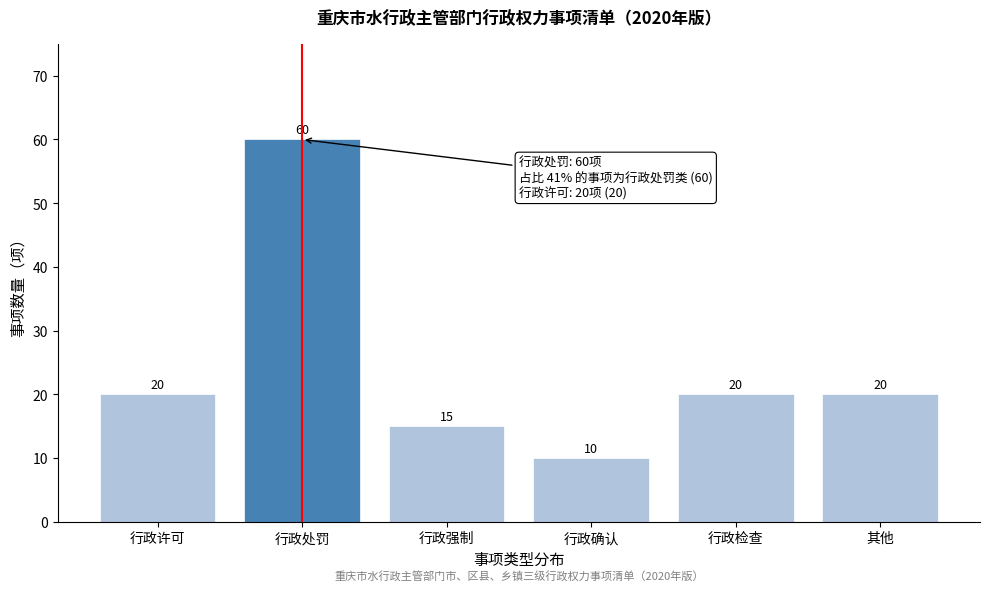

Reading right to left, list all the values displayed in this chart.

20	20	10	15	60	20